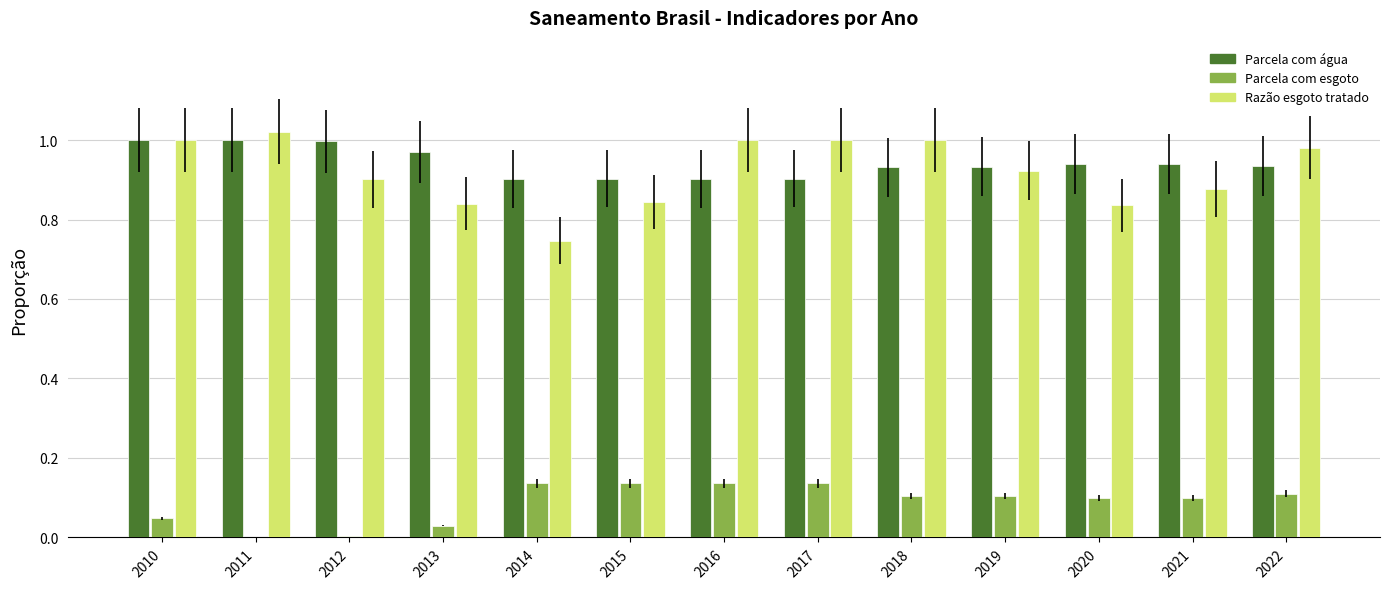

How many distinct data groups are displayed?

3